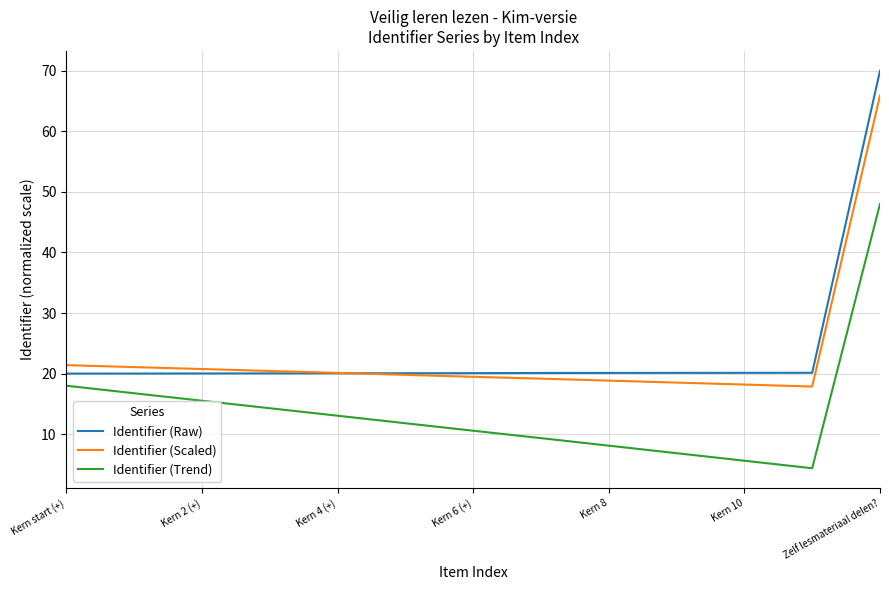

Which series has the widest spread of values?

Identifier (Raw)